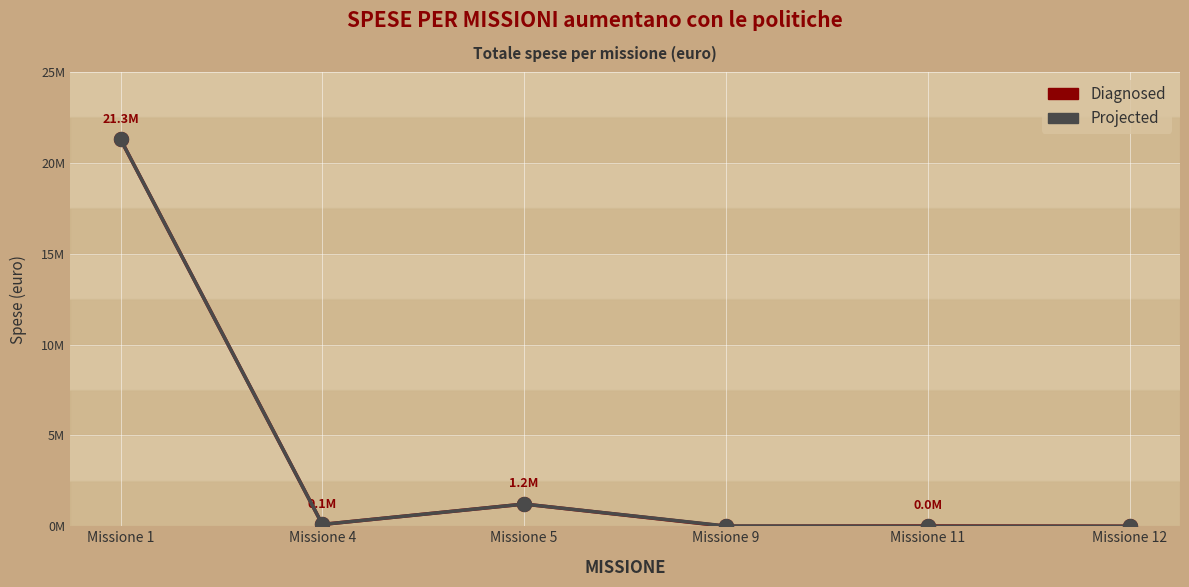

What are all the series names shown in the legend?

Diagnosed, Projected